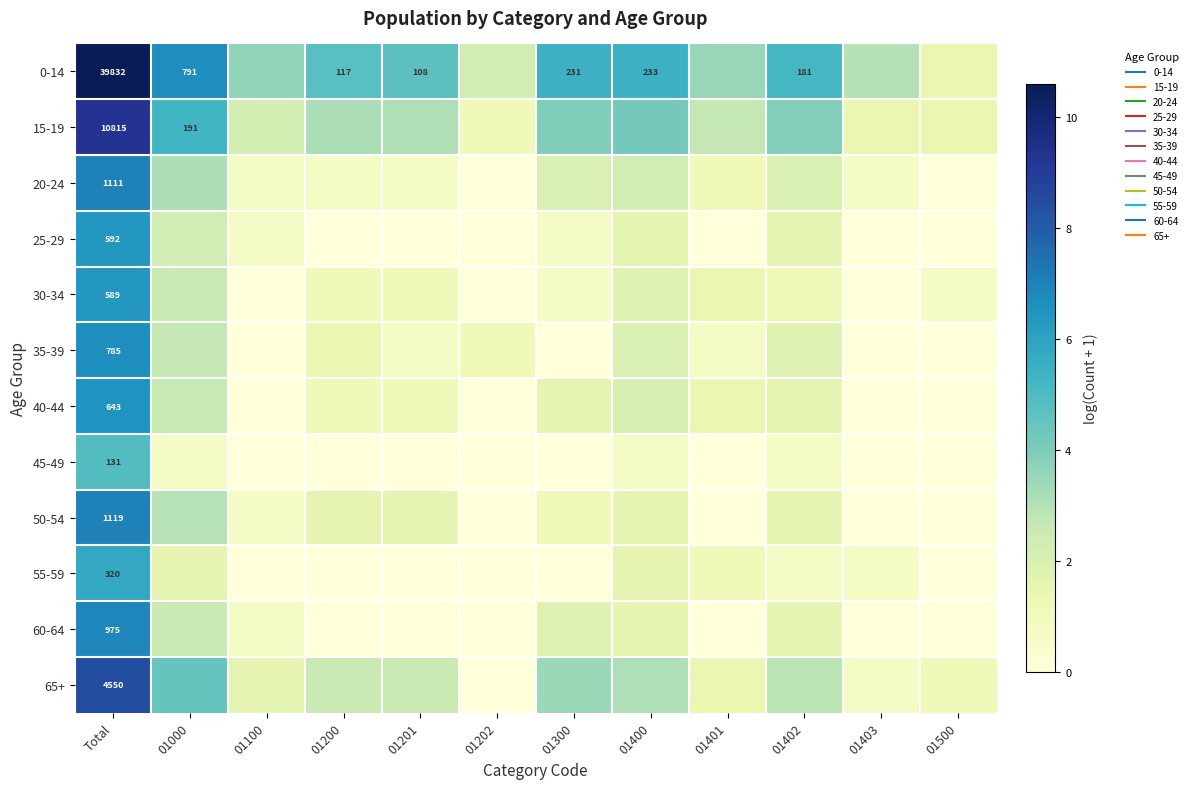

What is the greatest value displayed?

10.6